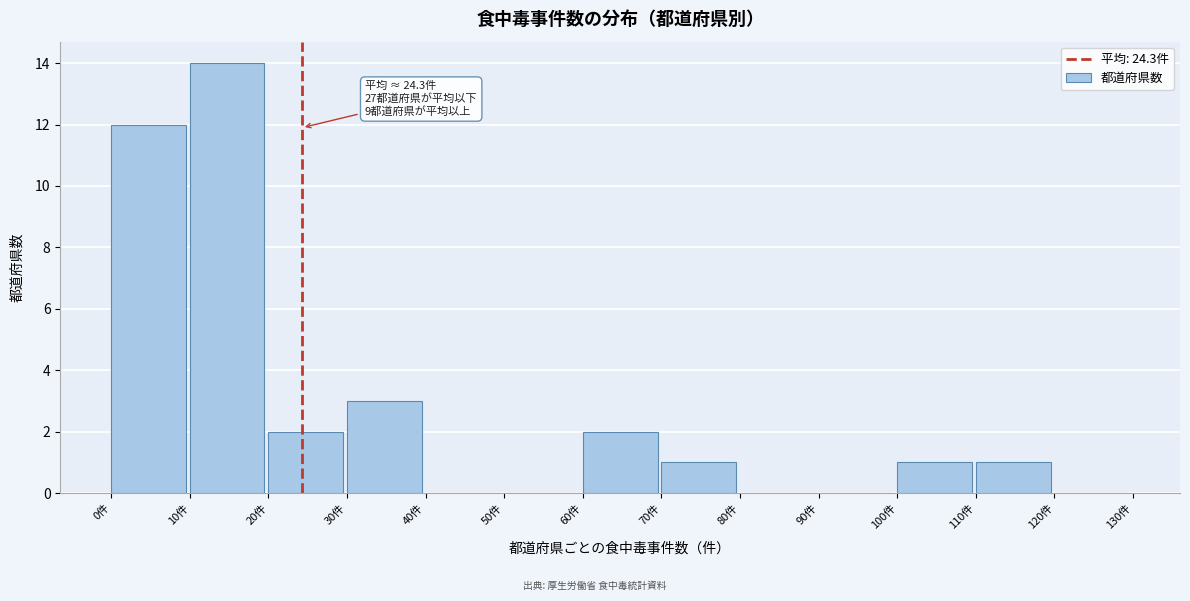

Over which range of the x-axis is the bar tallest?

10 to 20